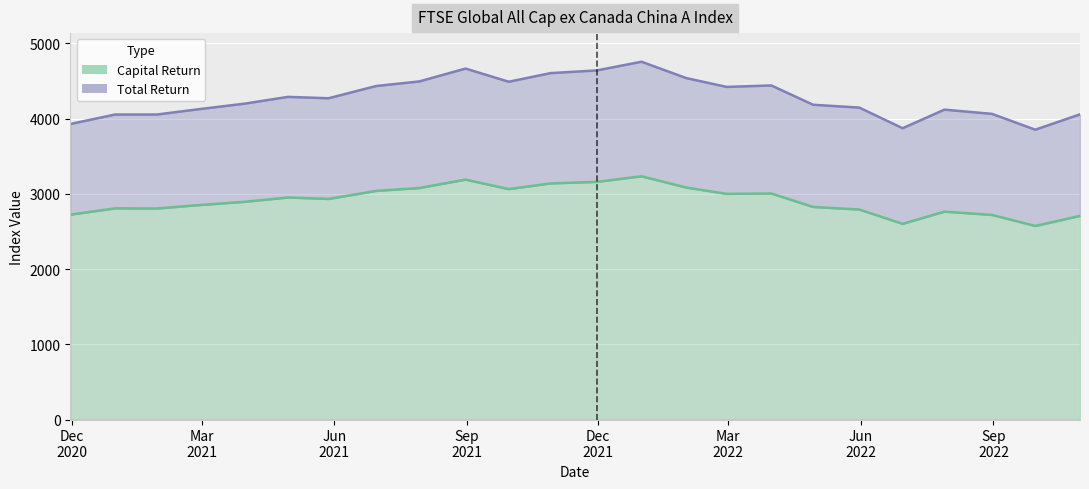

Is it true that Total Return equals 1025.8 at 2022-06-30?

False